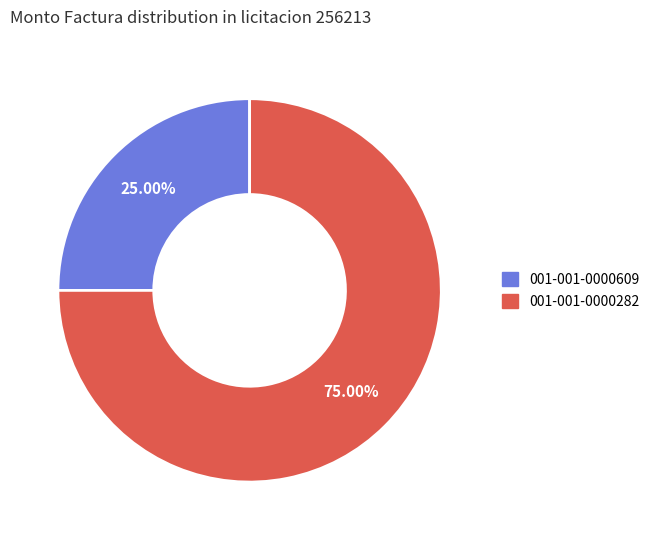

To the nearest percent, what portion does 001-001-0000609 represent?

25%